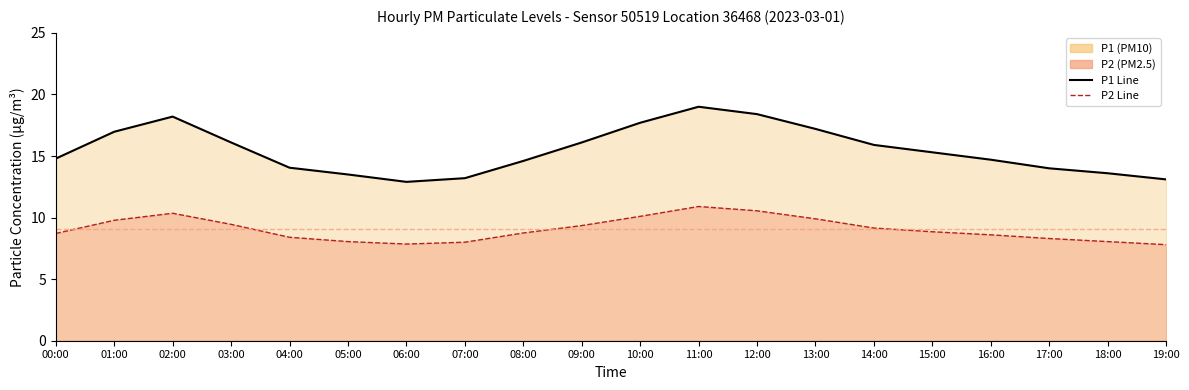

How many data points in P2 Line are less than 8?

2